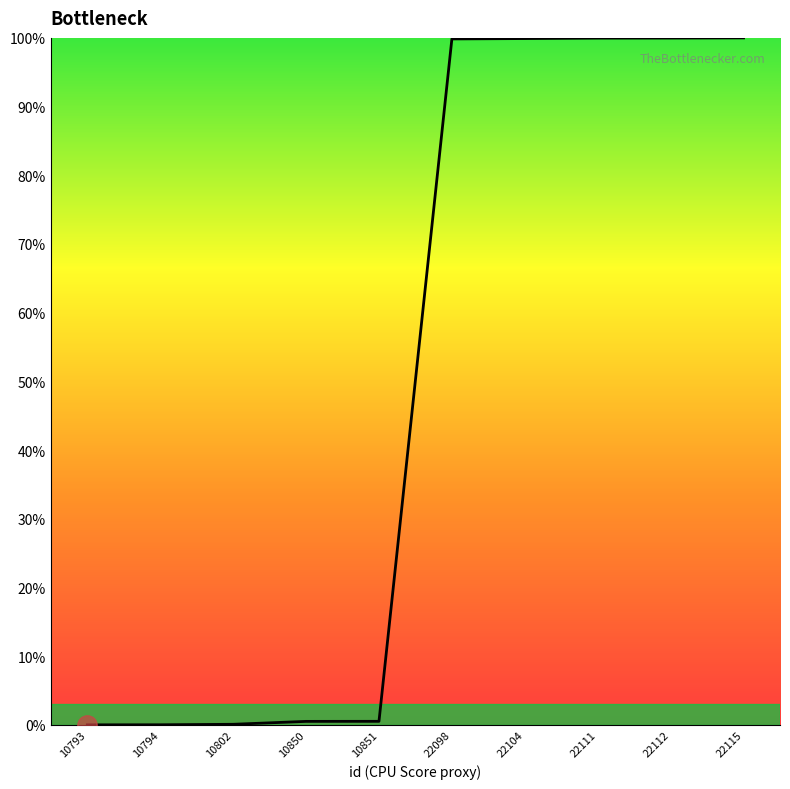

The value at 22112 is 173.6. True or false?

False